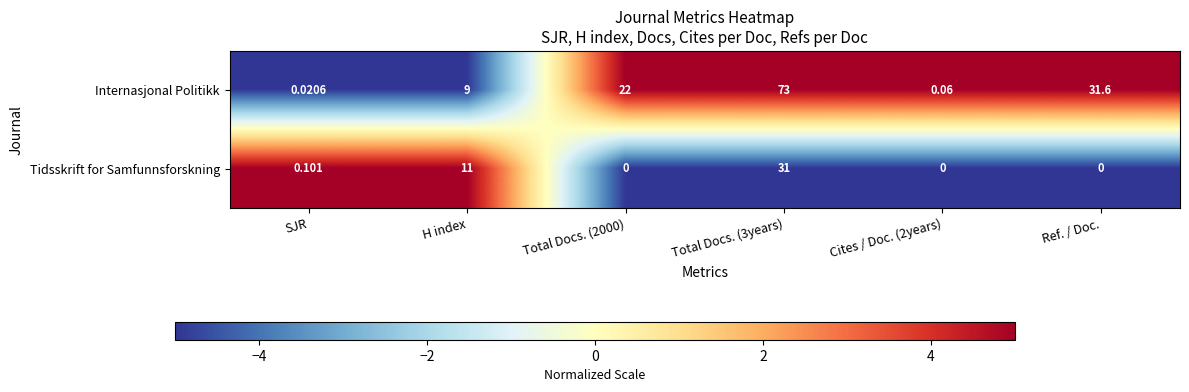

At Total Docs. (2000), list the series in order from largest to smallest.

Internasjonal Politikk, Tidsskrift for Samfunnsforskning